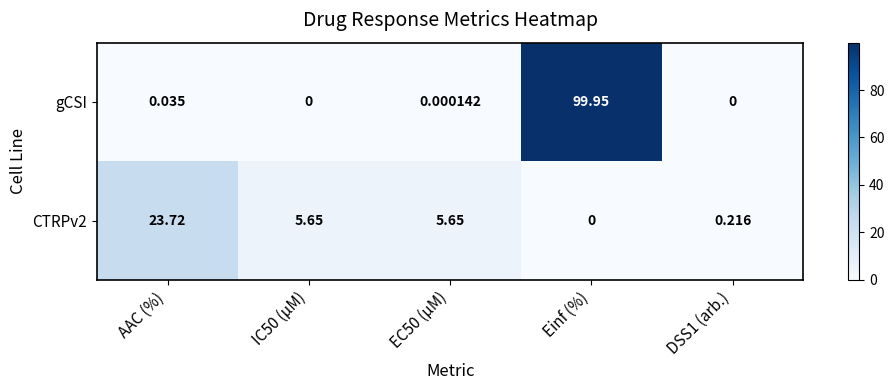

Which series has the largest total across all categories?

gCSI